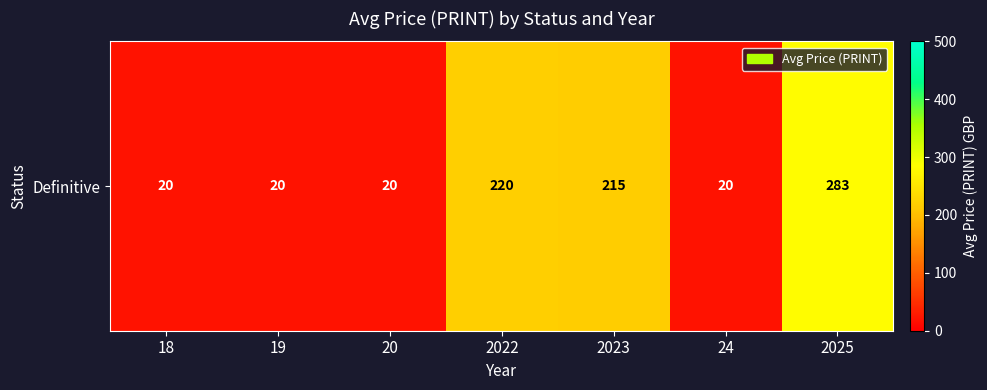

Approximately how many times larger is the value at 2025 compared to 20?

14.1